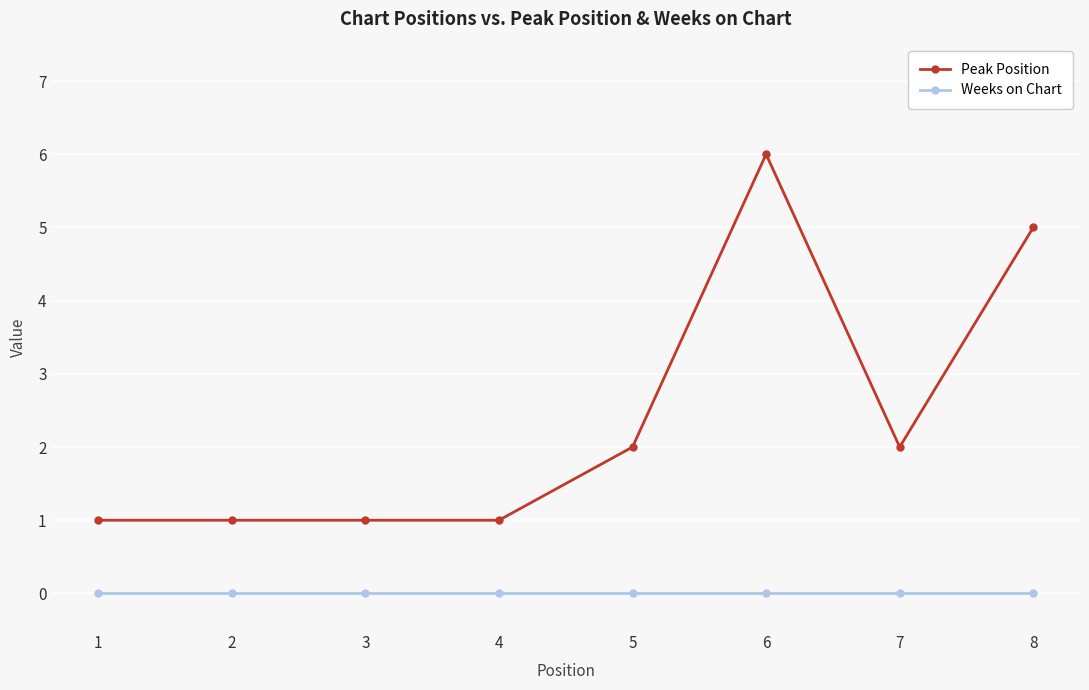

Which series changed the most between 5 and 6?

Peak Position